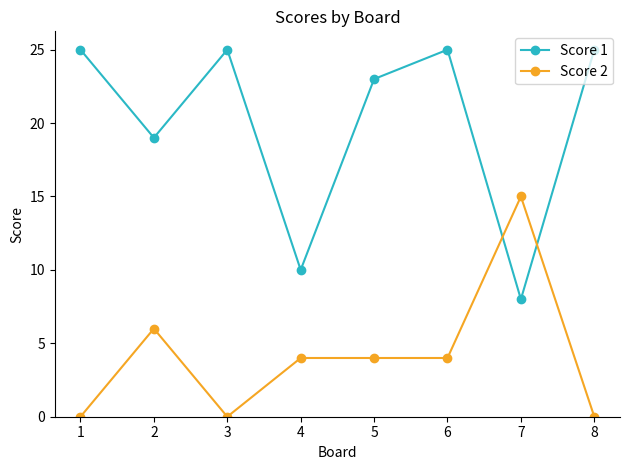

How many times do Score 2 and Score 1 cross each other?

2